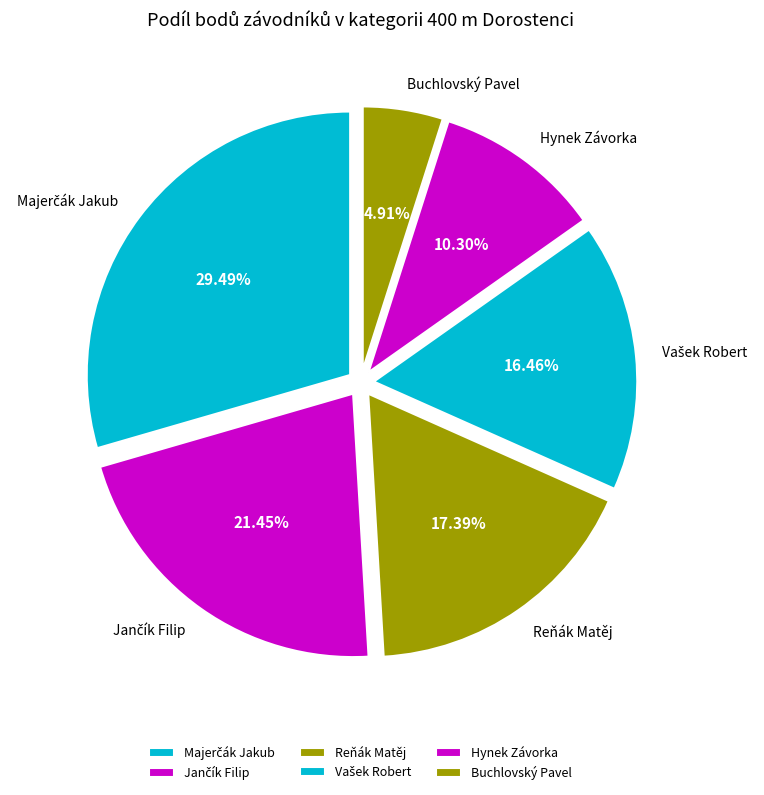

Which category has the smallest portion of the pie?

Buchlovský Pavel